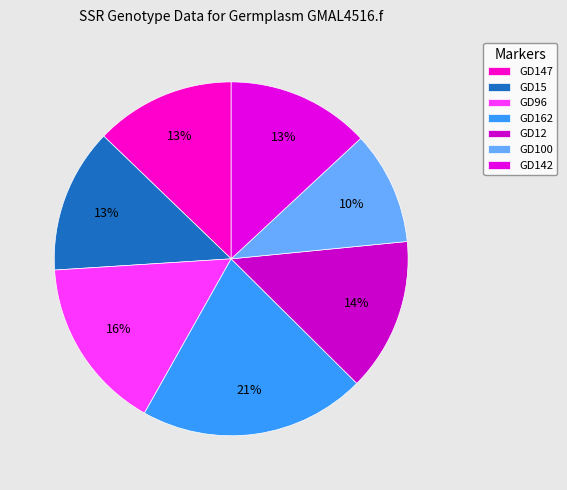

How many segments does this pie chart have?

7